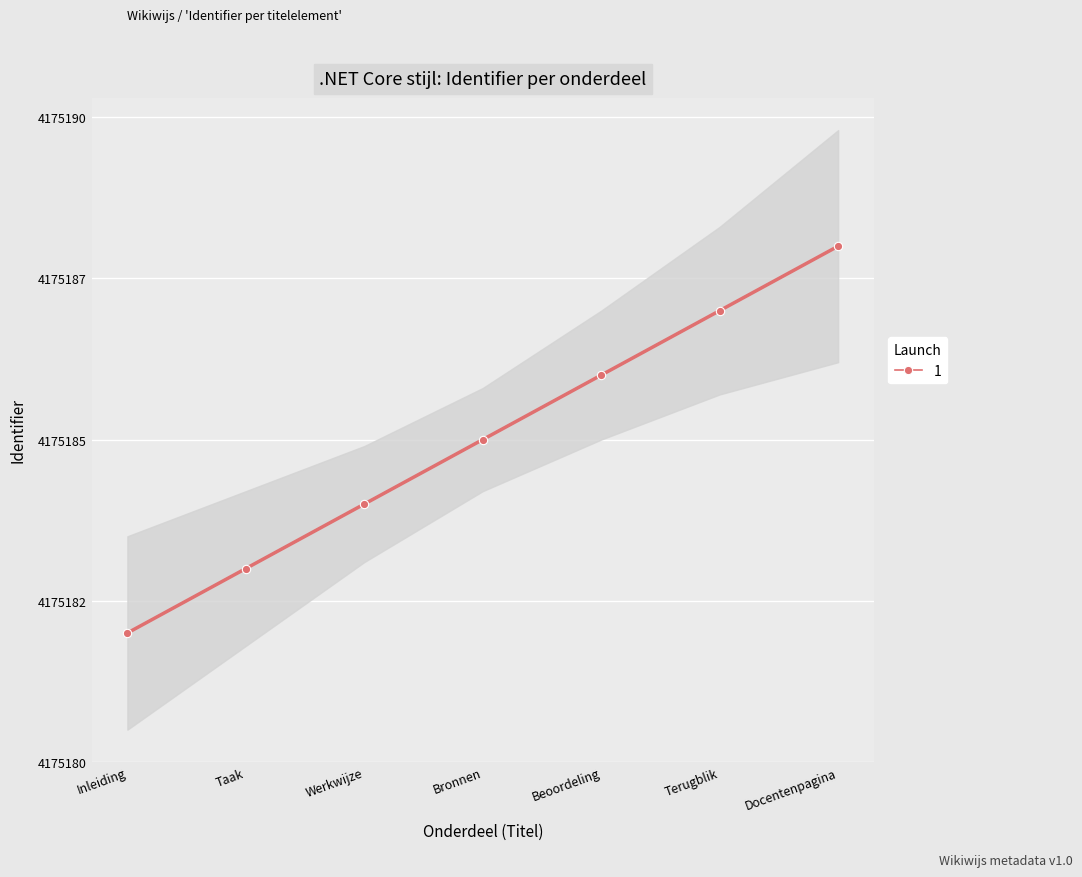

Where is the data nearest to the value 4175185?

Bronnen